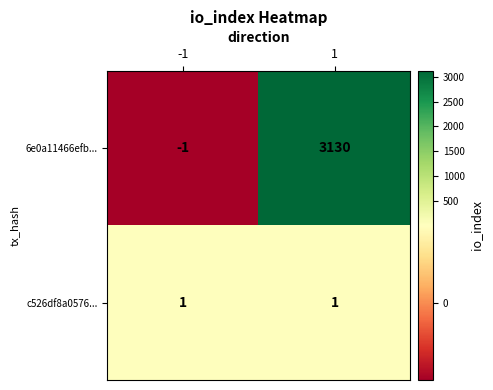

Reading left to right, what are all the values shown in this chart?

6e0a11466efb...: -1=-1	1=3130
c526df8a0576...: -1=1	1=1